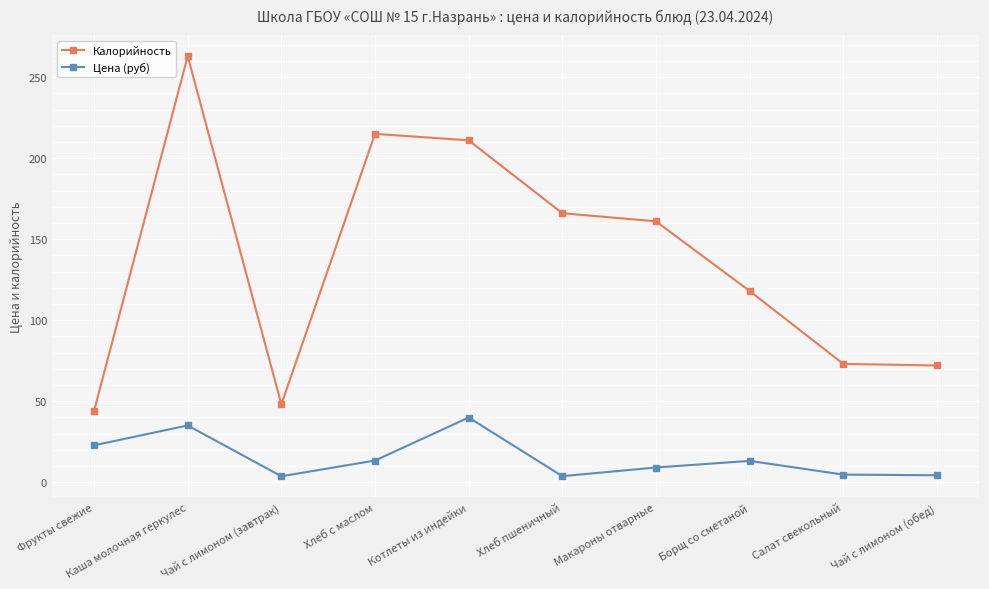

Which category has the lowest value in the Калорийность series?

Фрукты свежие